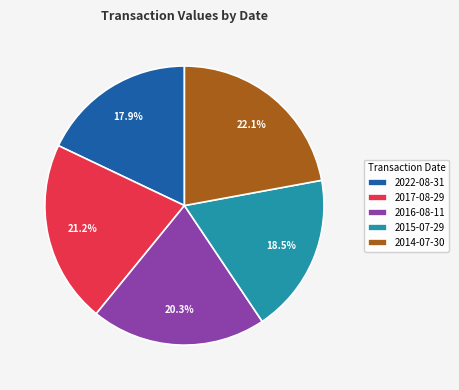

How much of the chart is everything except 2015-07-29?

81.5%